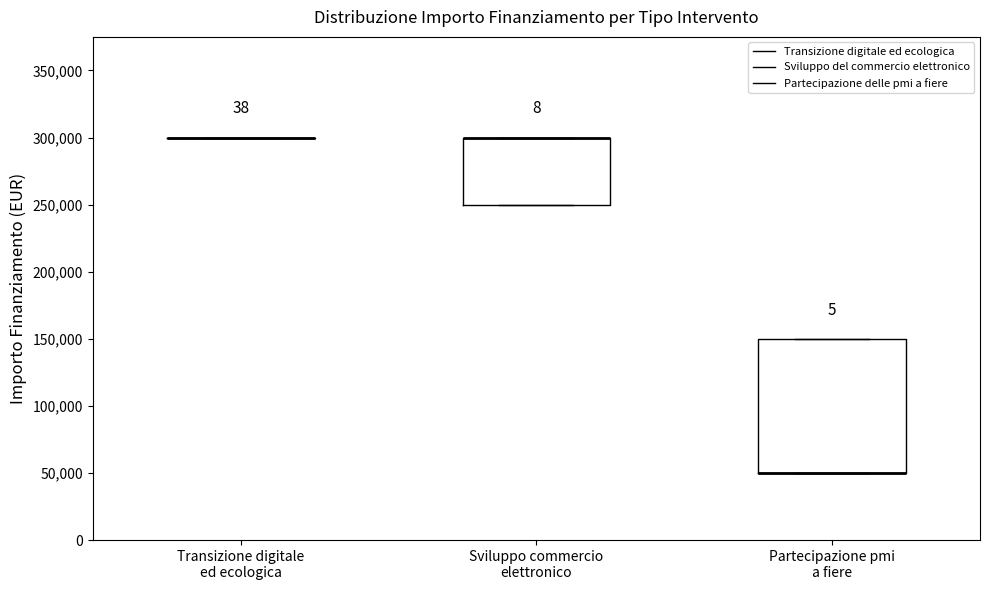

Comparing the boxes themselves (not the whiskers), which one is the tallest?

Partecipazione pmi a fiere